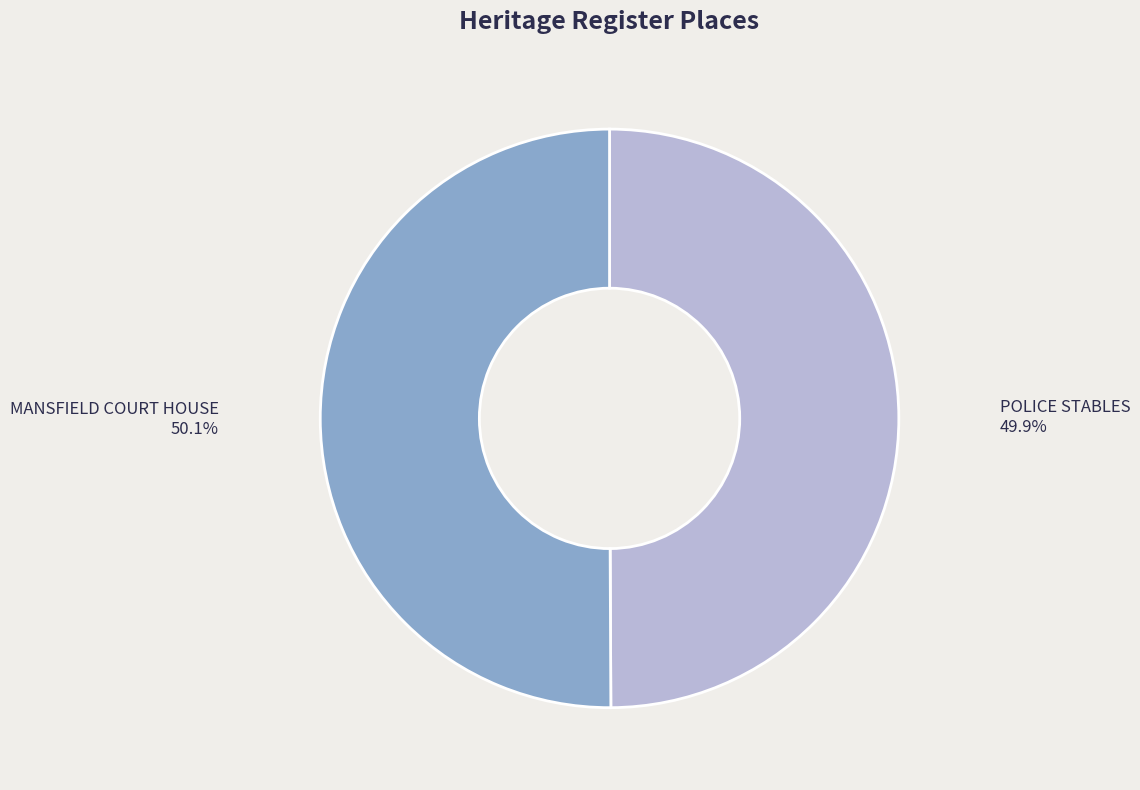

Is there any slice that represents more than half of the pie?

Yes